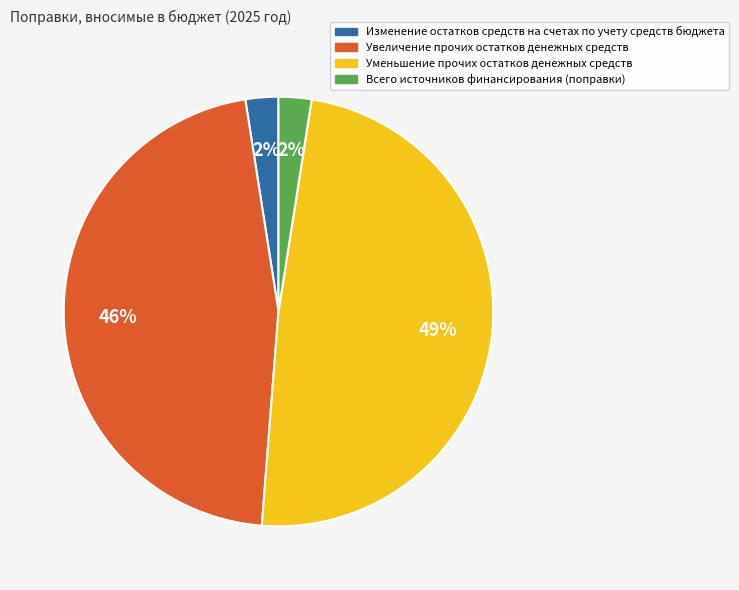

The Увеличение прочих остатков денежных средств slice represents 32% of the pie. True or false?

False